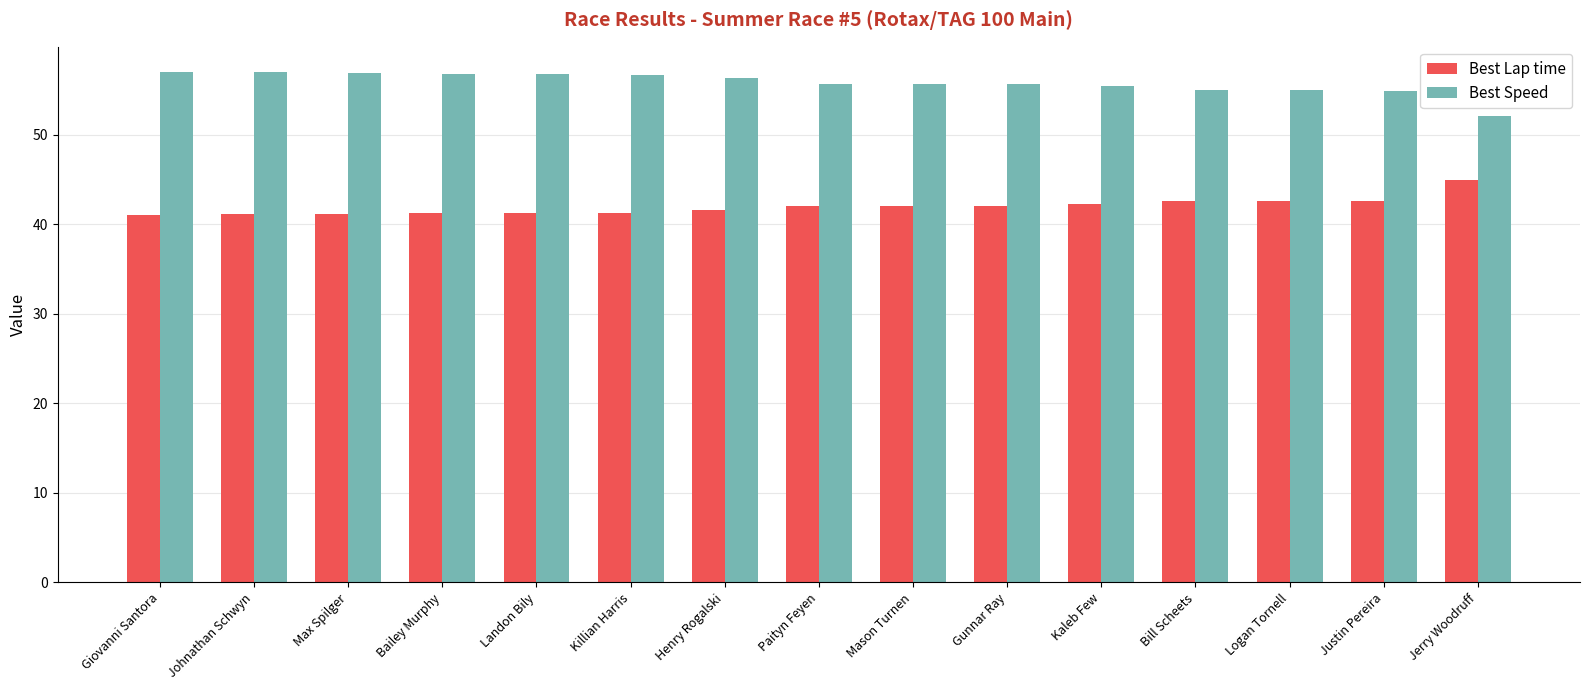

What is the value of the Best Lap time bar at the 4th from the left?

41.2